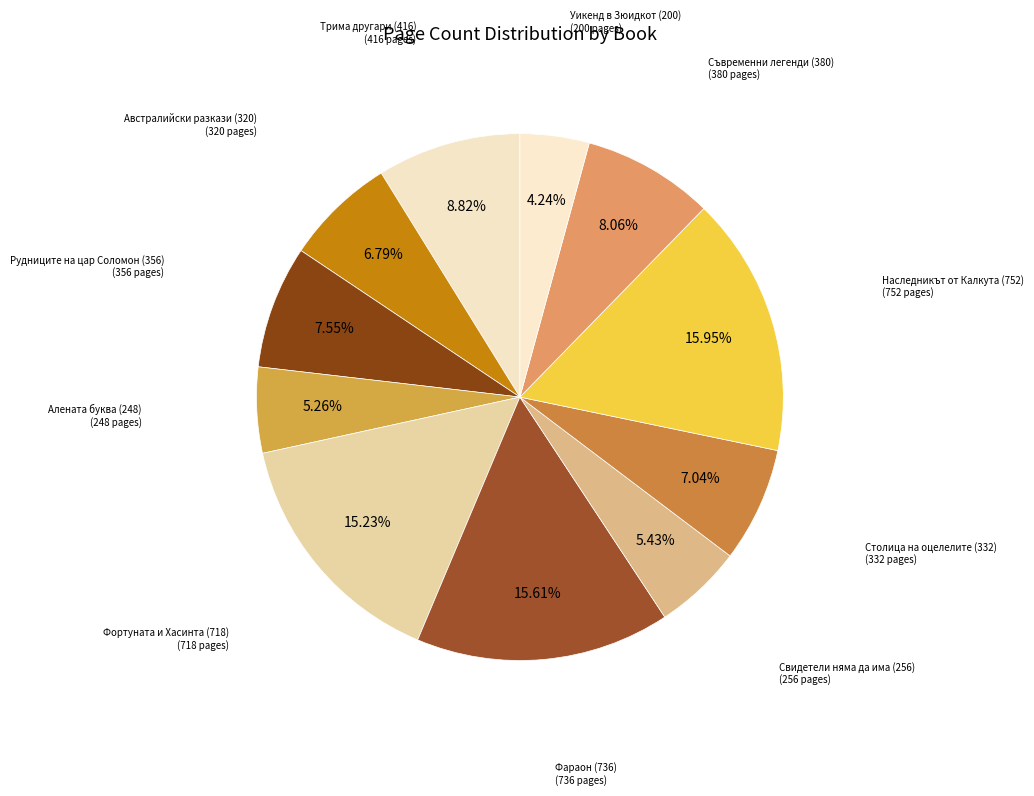

Does any single category account for the majority?

No